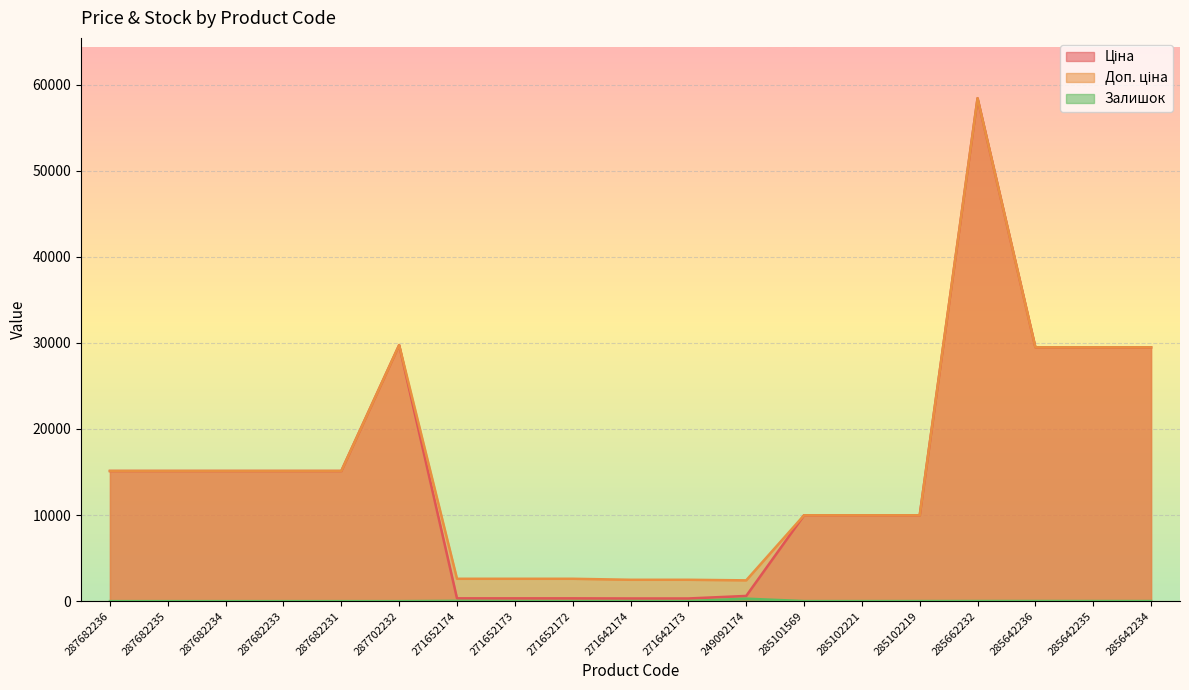

True or false: Ціна has more than 1 interior local peaks.

True